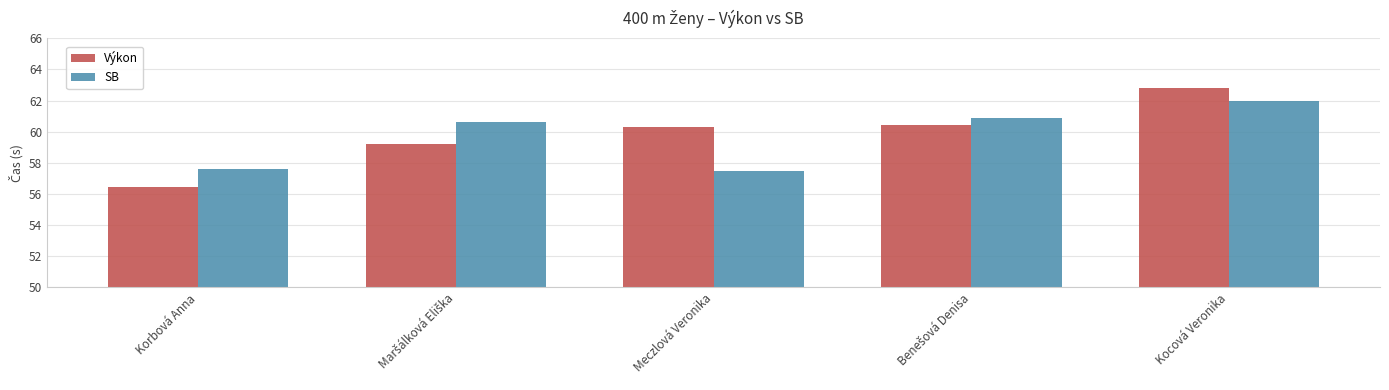

At how many categories does at least one series exceed 61?

1